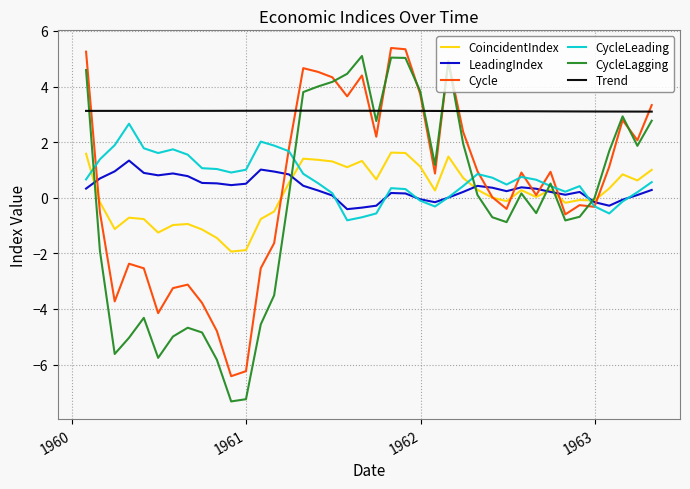

After their last crossing, which series has the higher values: Cycle or LeadingIndex?

Cycle